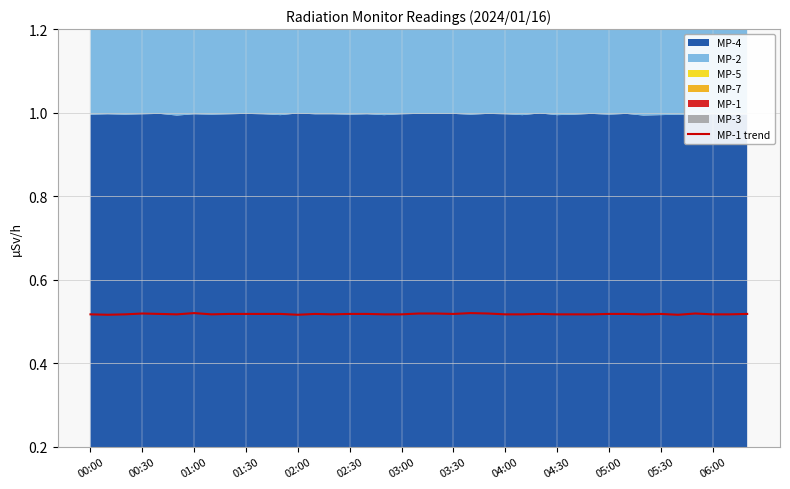

Is it true that MP-1 trend equals 0.1 at 03:00?

False